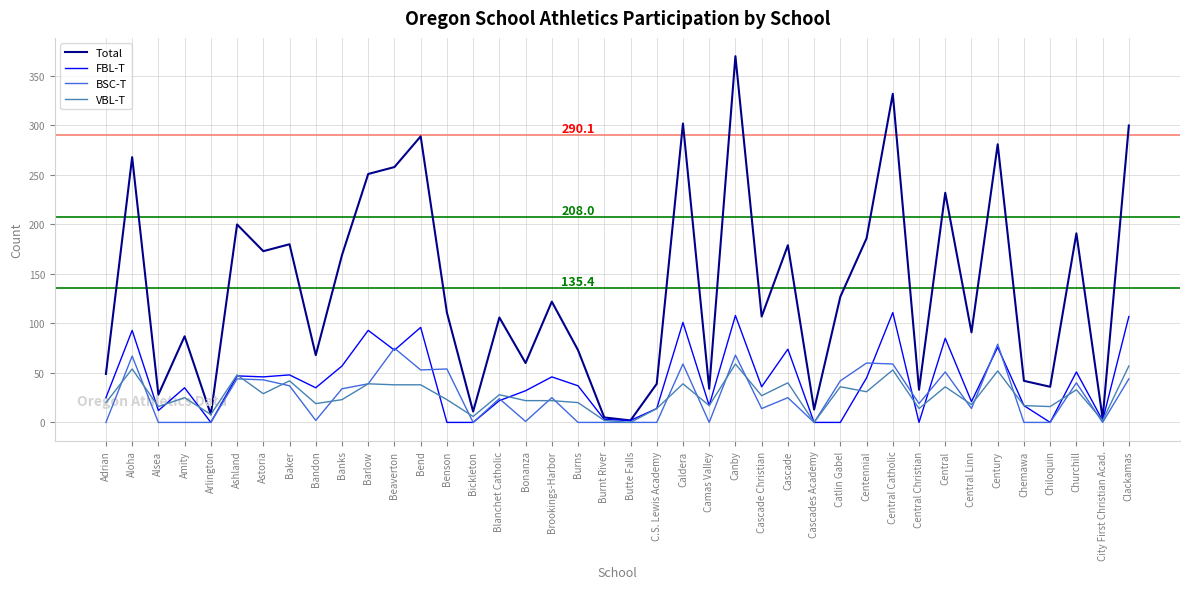

Which series has the largest range (max minus min)?

Total